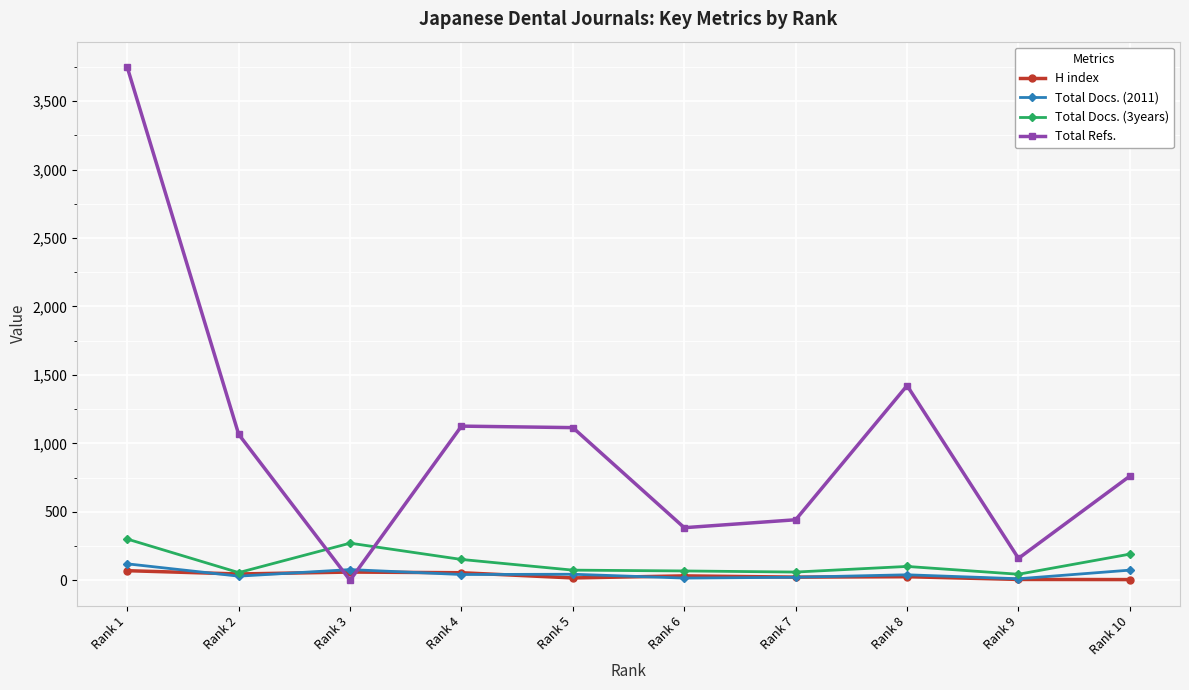

How many interior local peaks does the Total Refs. series have?

2